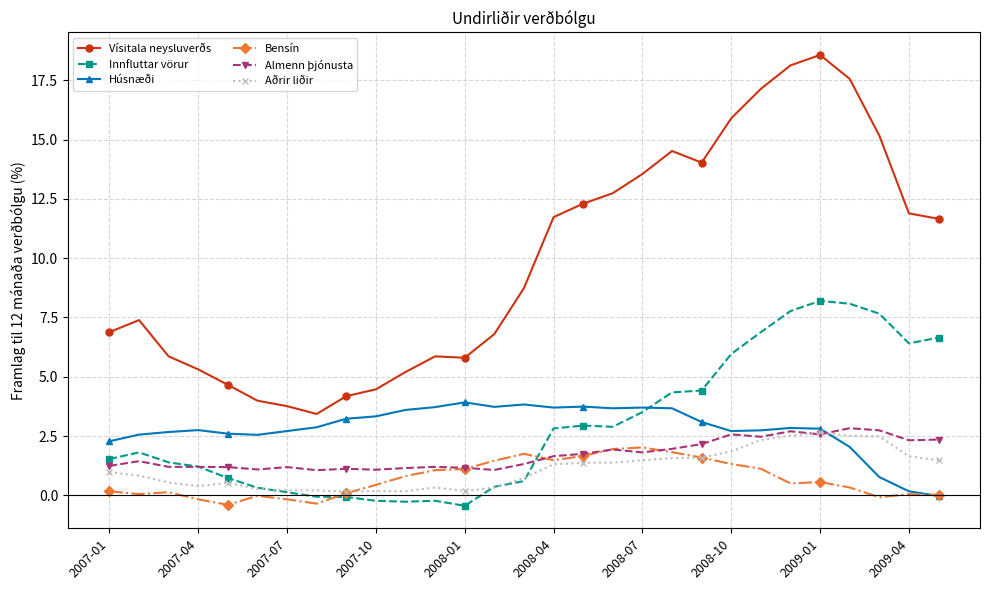

Which series has the widest spread of values?

Vísitala neysluverðs